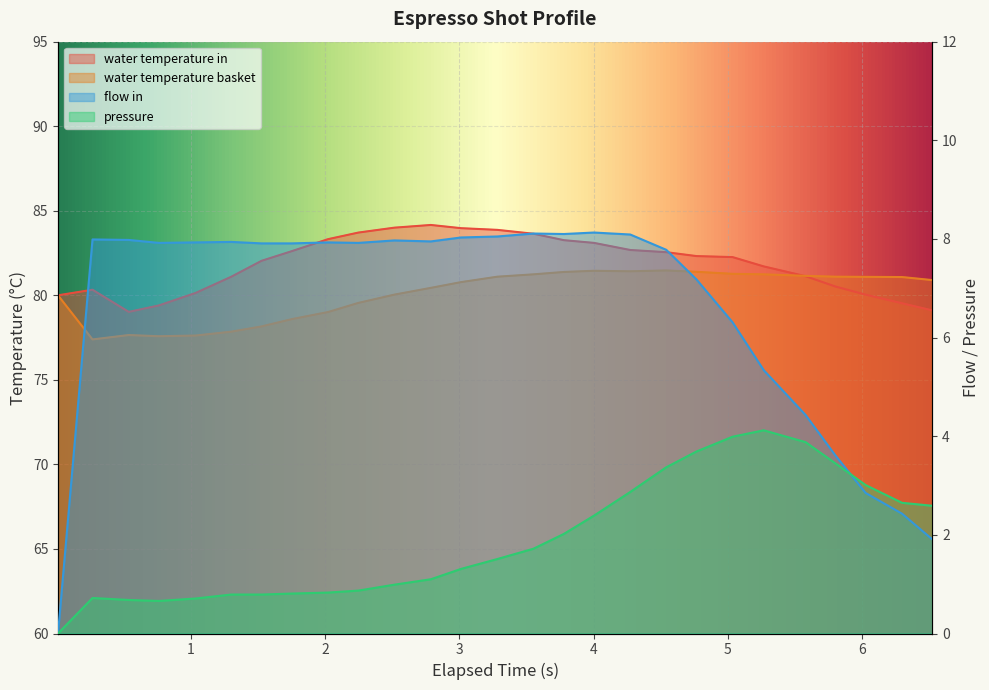

Where does the water_temperature_in series first go above 82?

1.527